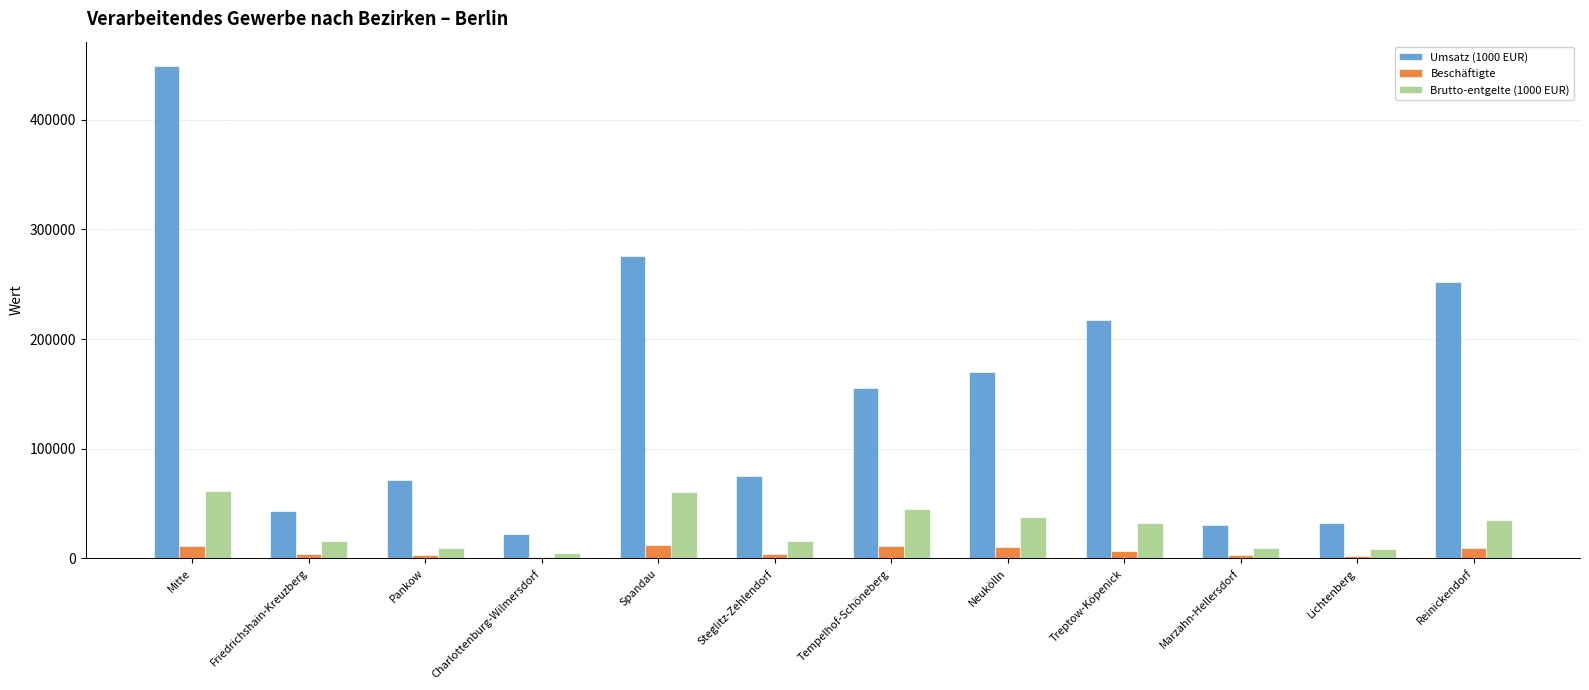

How many bars are there in total?

36